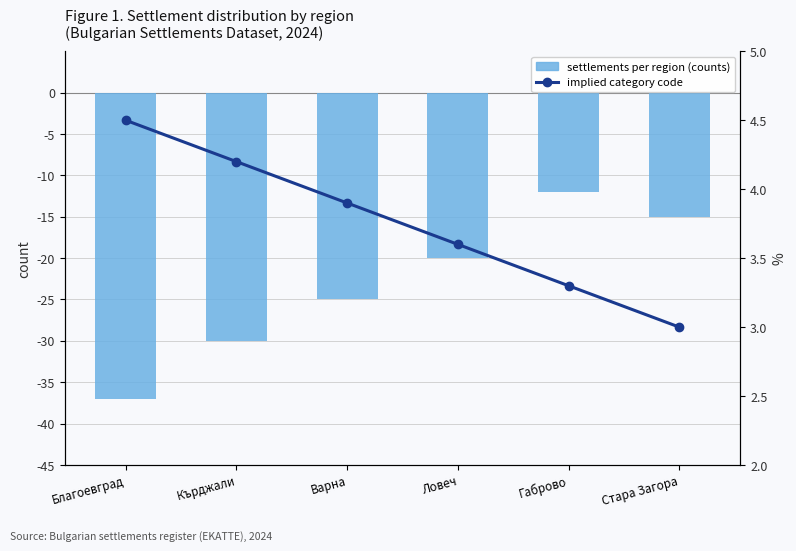

What is the smallest value displayed?

-37.0